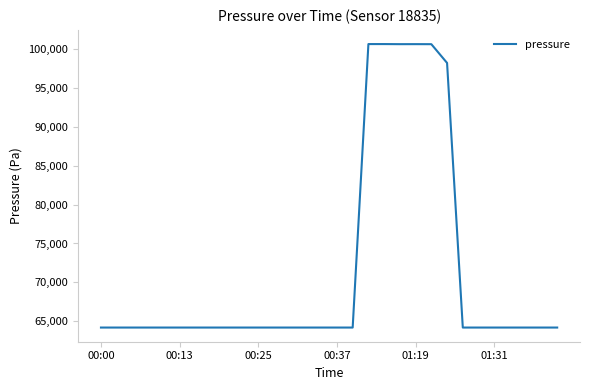

What is the difference between the maximum and minimum values?

36495.4